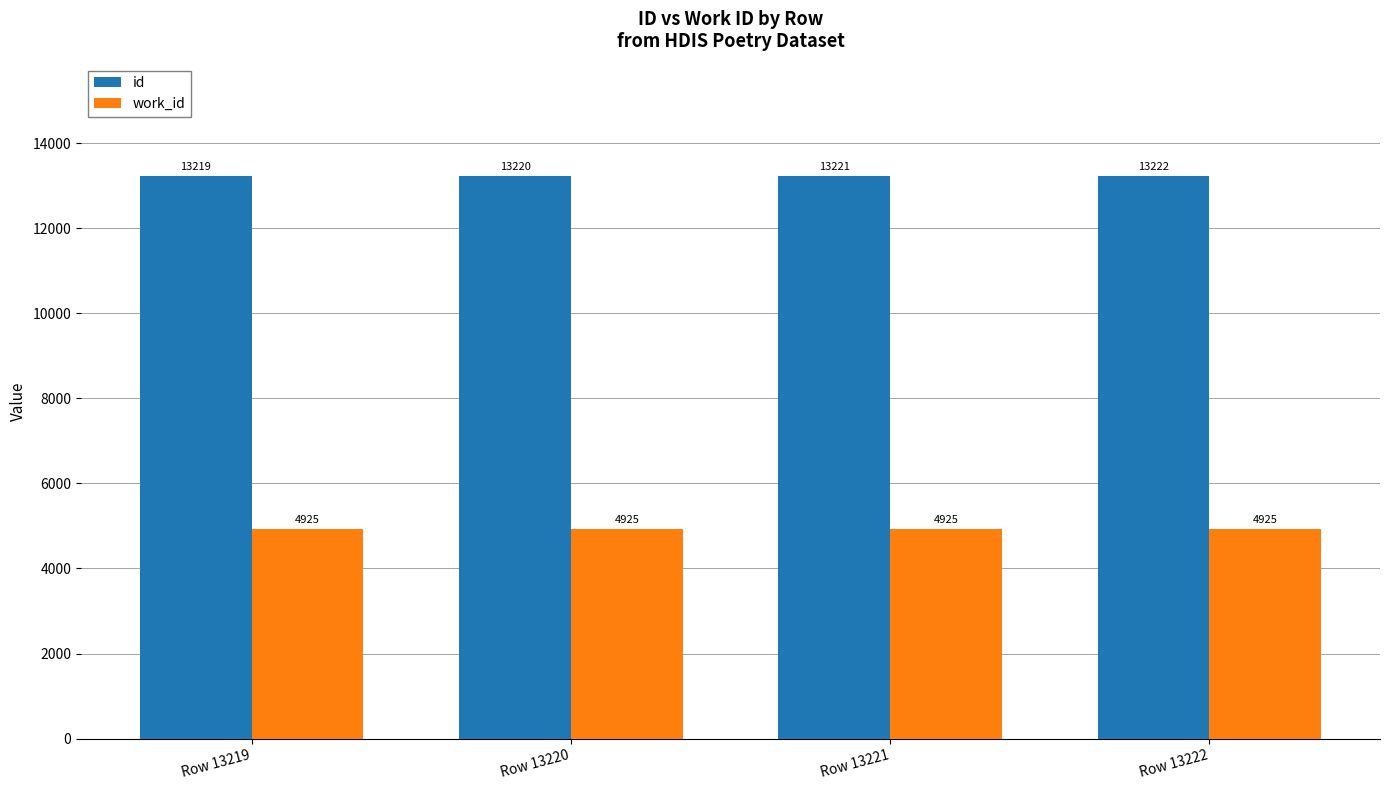

Between Row 13219 and Row 13222, which series saw the biggest shift?

id